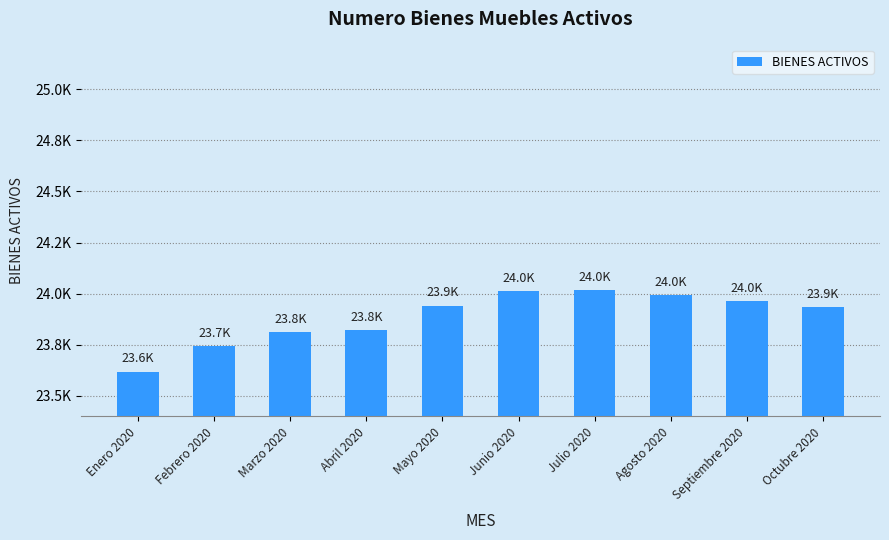

Reading left to right, extract all data points from this chart.

Enero 2020=23619	Febrero 2020=23742	Marzo 2020=23812	Abril 2020=23824	Mayo 2020=23942	Junio 2020=24012	Julio 2020=24018	Agosto 2020=23993	Septiembre 2020=23964	Octubre 2020=23934